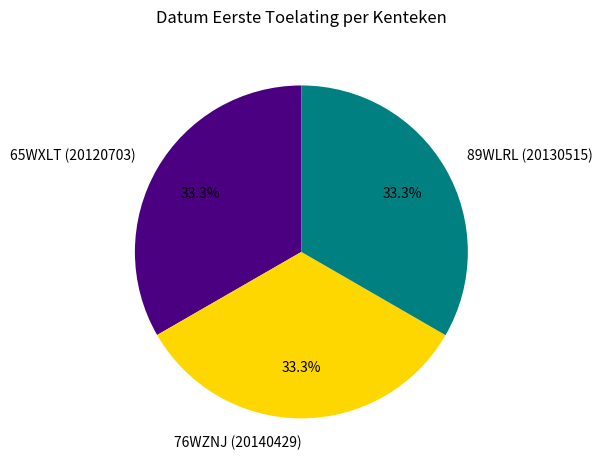

What is the ratio of the value at 76WZNJ (20140429) to the value at 89WLRL (20130515)?

1.0